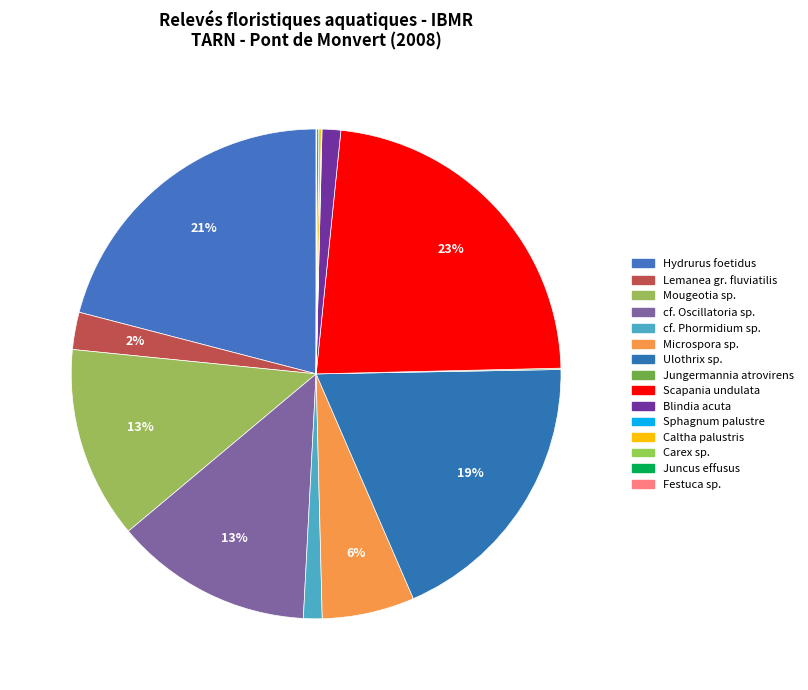

Is it true that Caltha palustris is 9% of the pie?

False